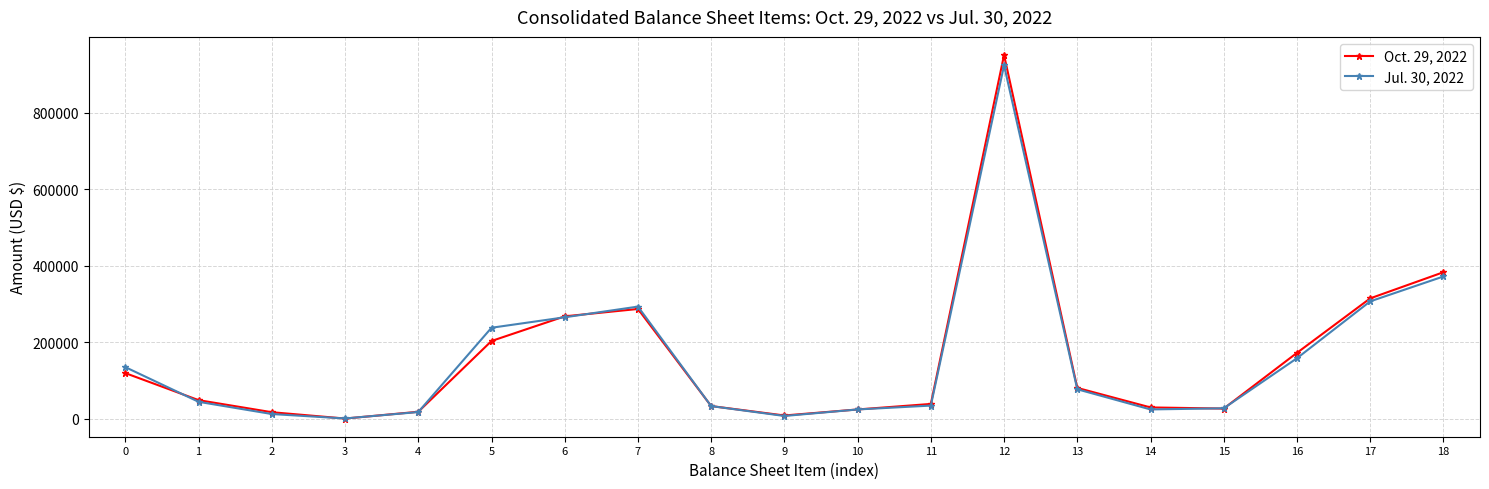

What are all the series names shown in the legend?

Oct. 29, 2022, Jul. 30, 2022